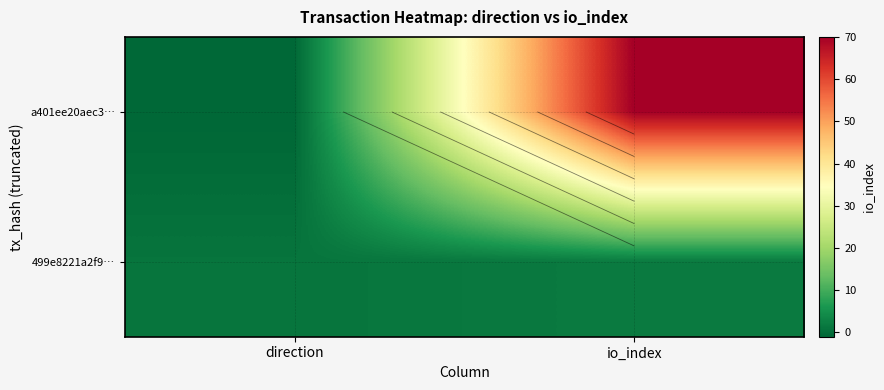

At which label is a401ee20aec3… closest to 34?

direction